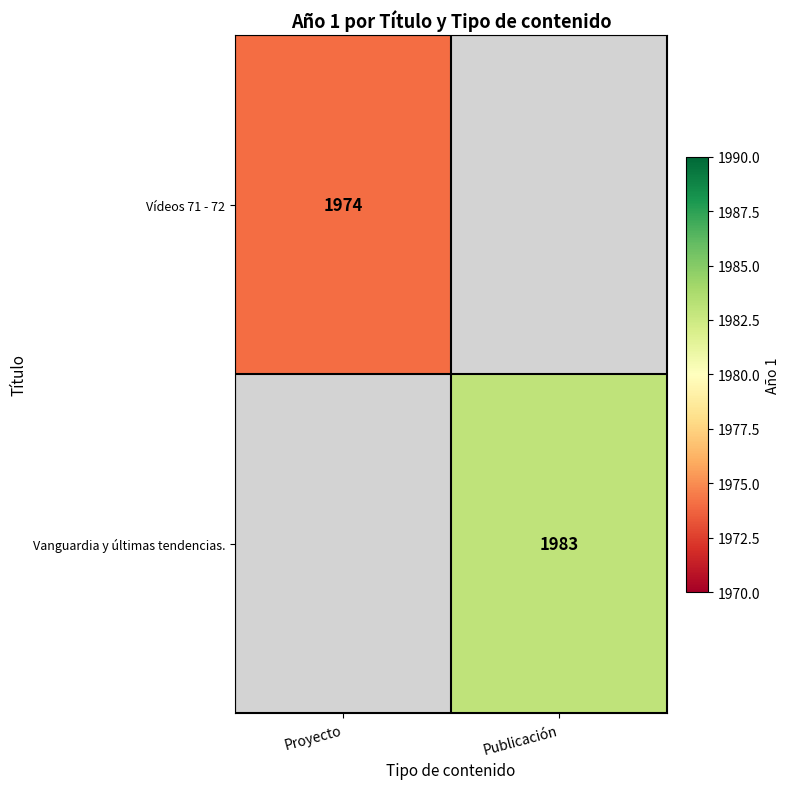

True or false: Vanguardia y últimas tendencias. has a value of 534 at Publicación.

False